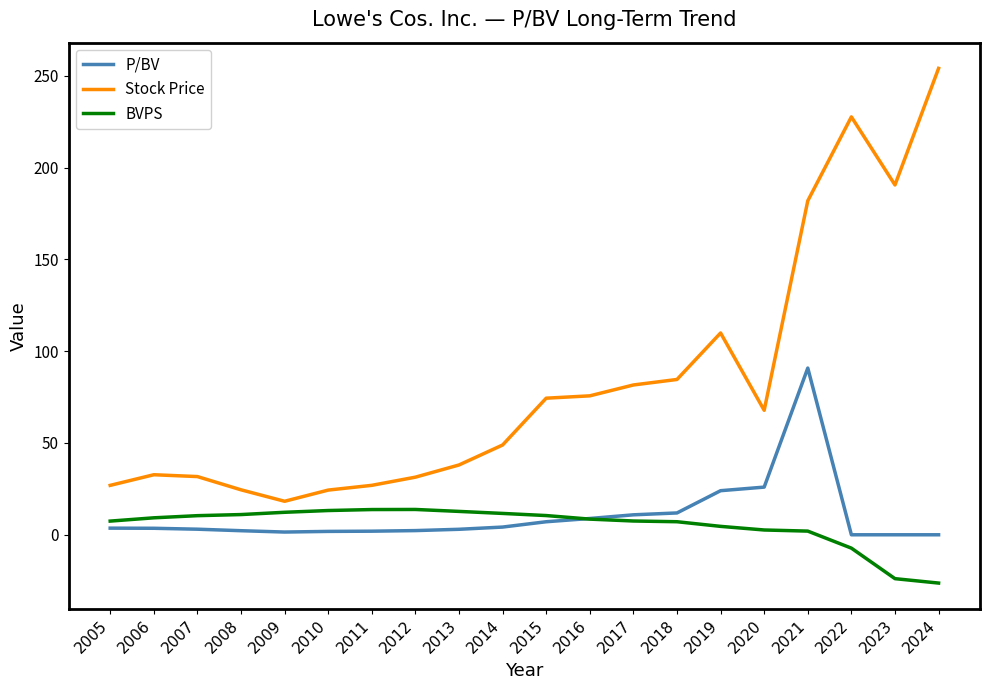

What is the difference between the BVPS values at 2011 and 2023?

37.6